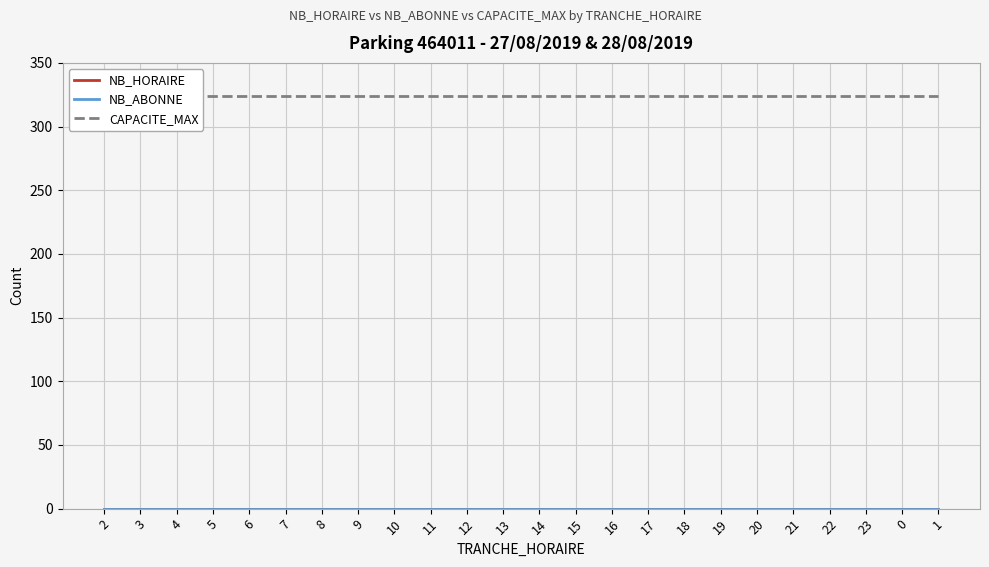

At which category does the chart reach its peak across all series?

2